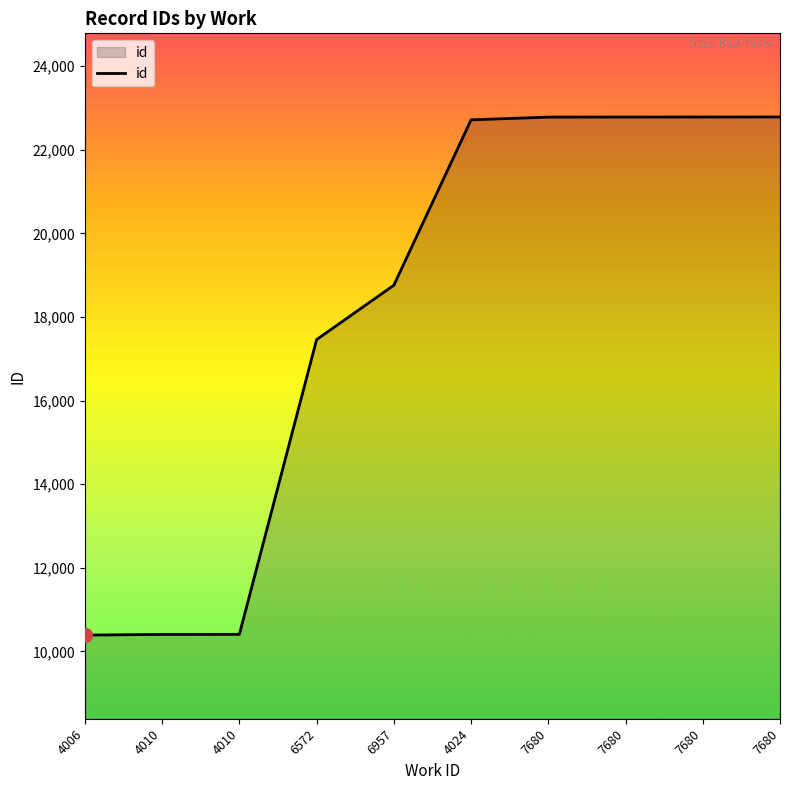

Reading left to right, list all the values displayed in this chart.

10389	10407	10408	17460	18761	22718	22784	22785	22786	22788